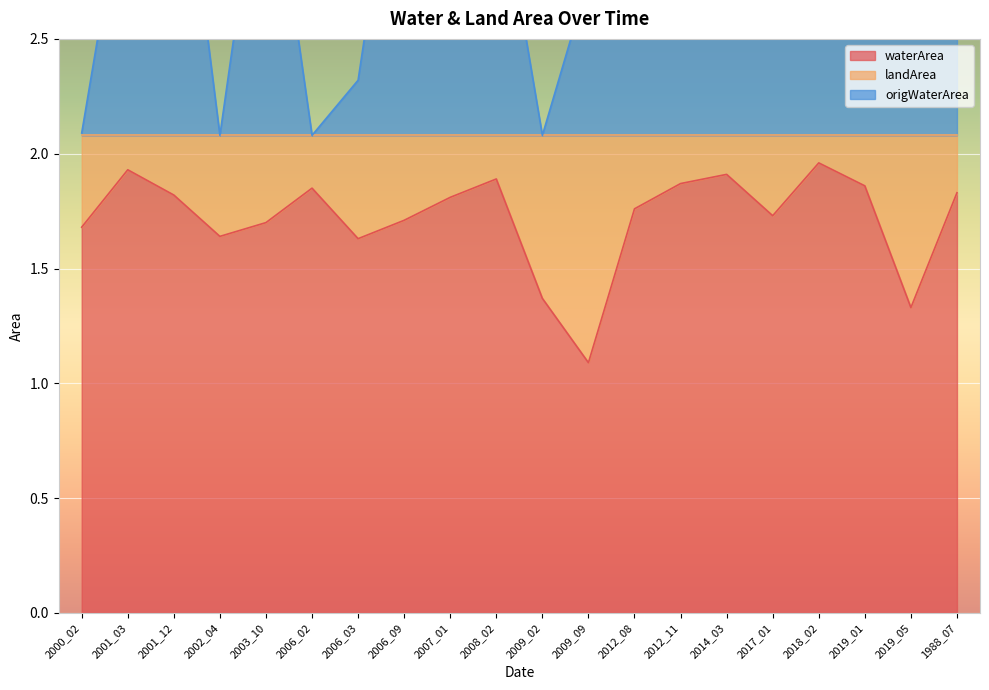

What is the spread (max minus min) of values at 2006_02?

0.2